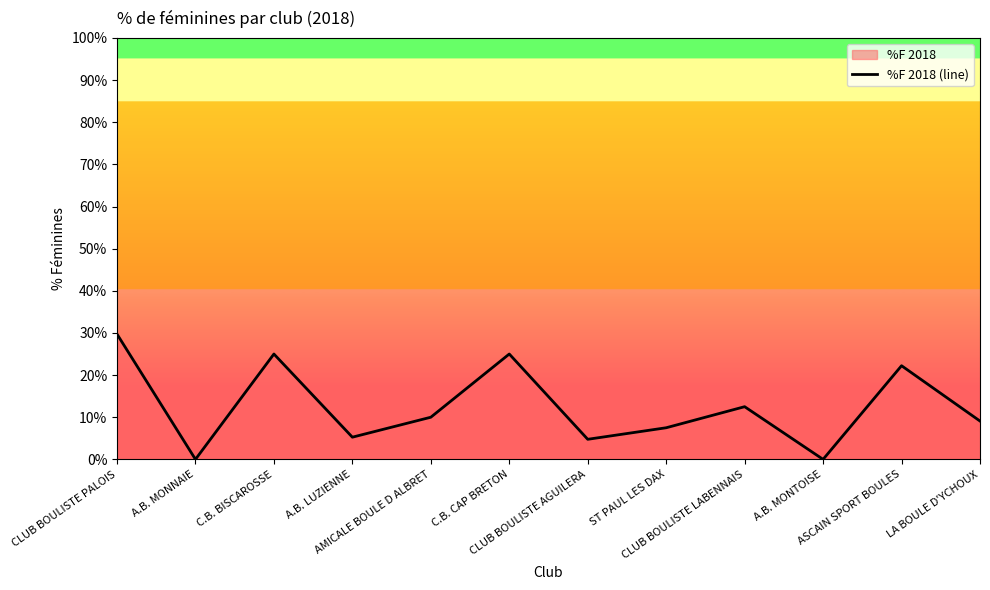

What is the average value?

0.1